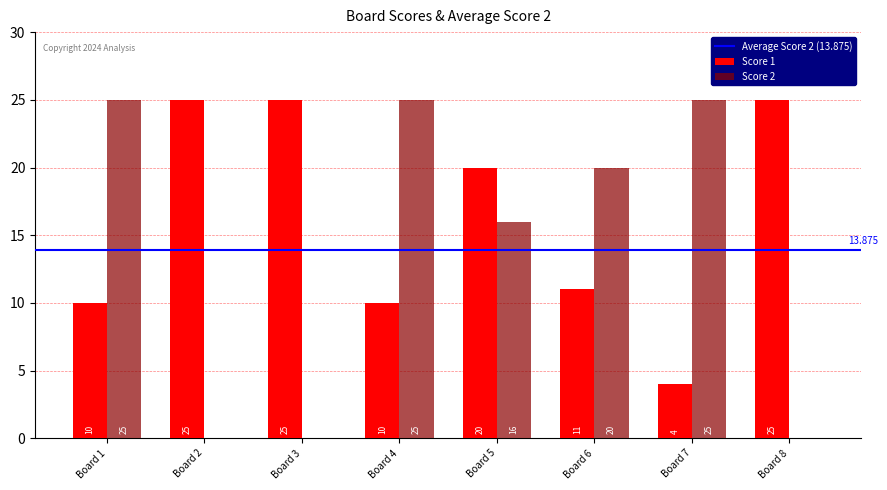

How many groups of bars are there?

8